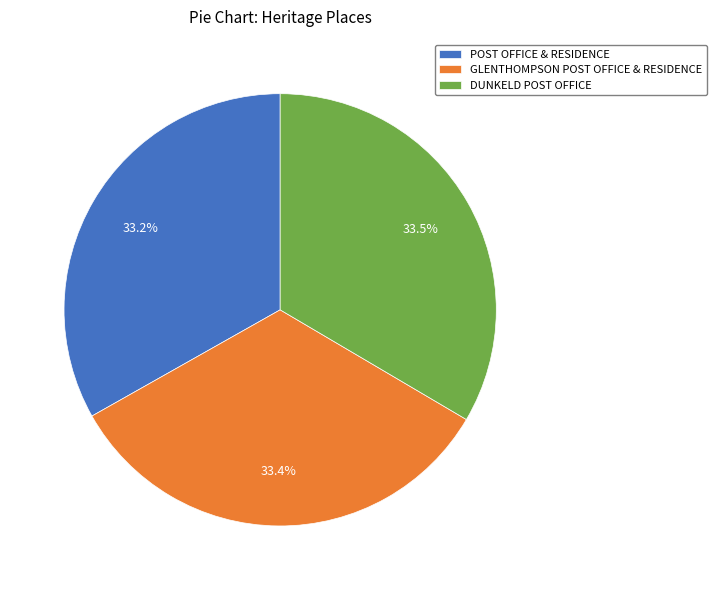

Is GLENTHOMPSON POST OFFICE & RESIDENCE the majority of the pie?

No